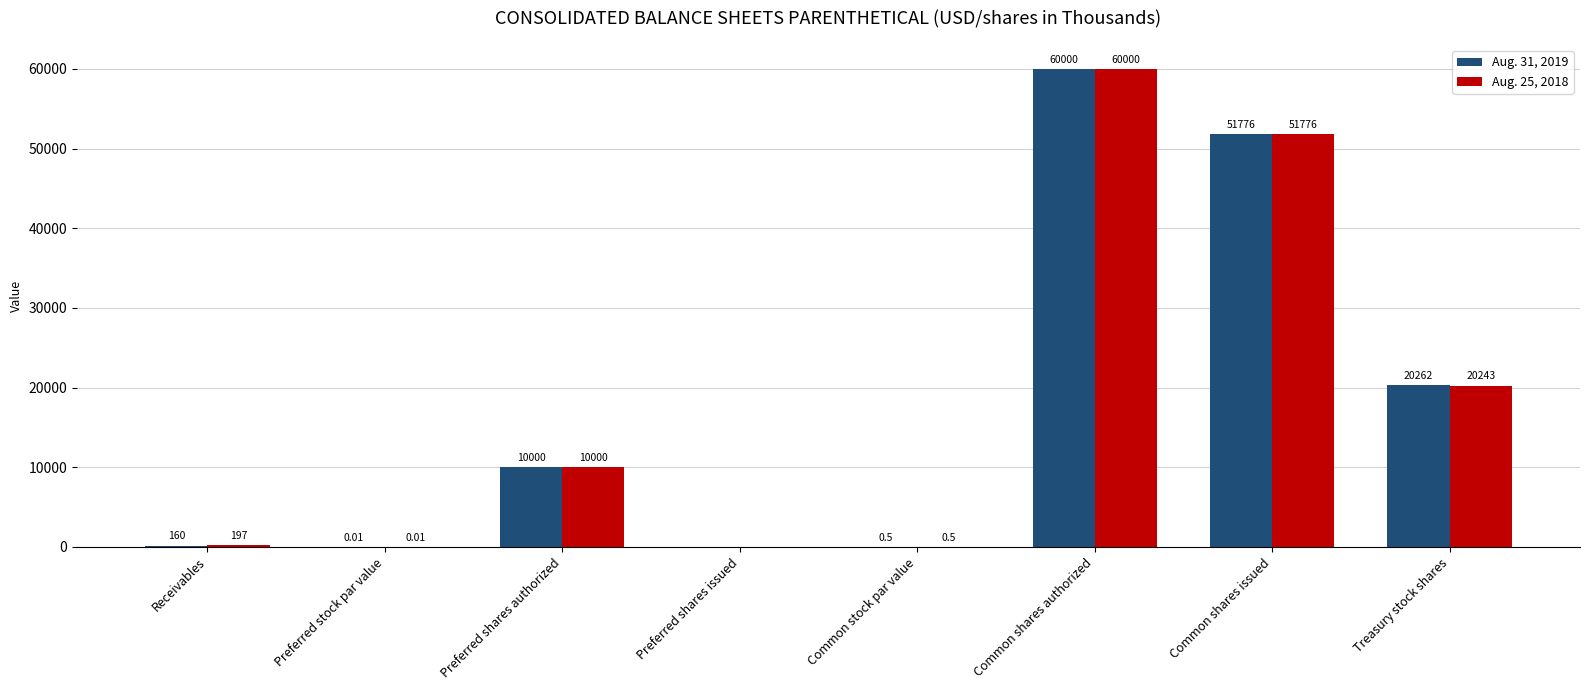

Which series changed the most between Common stock par value and Treasury stock shares?

Aug. 31, 2019